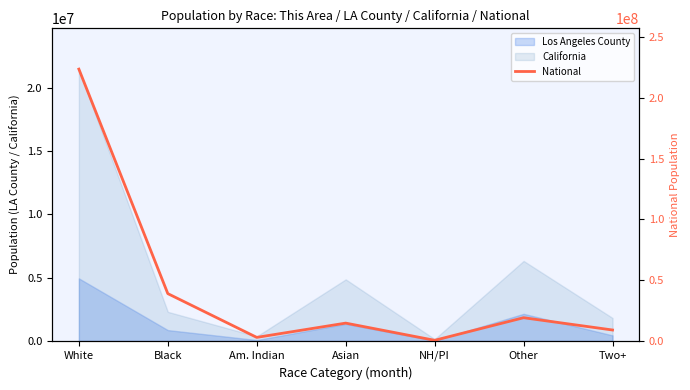

Which label corresponds to the largest value in the chart?

White